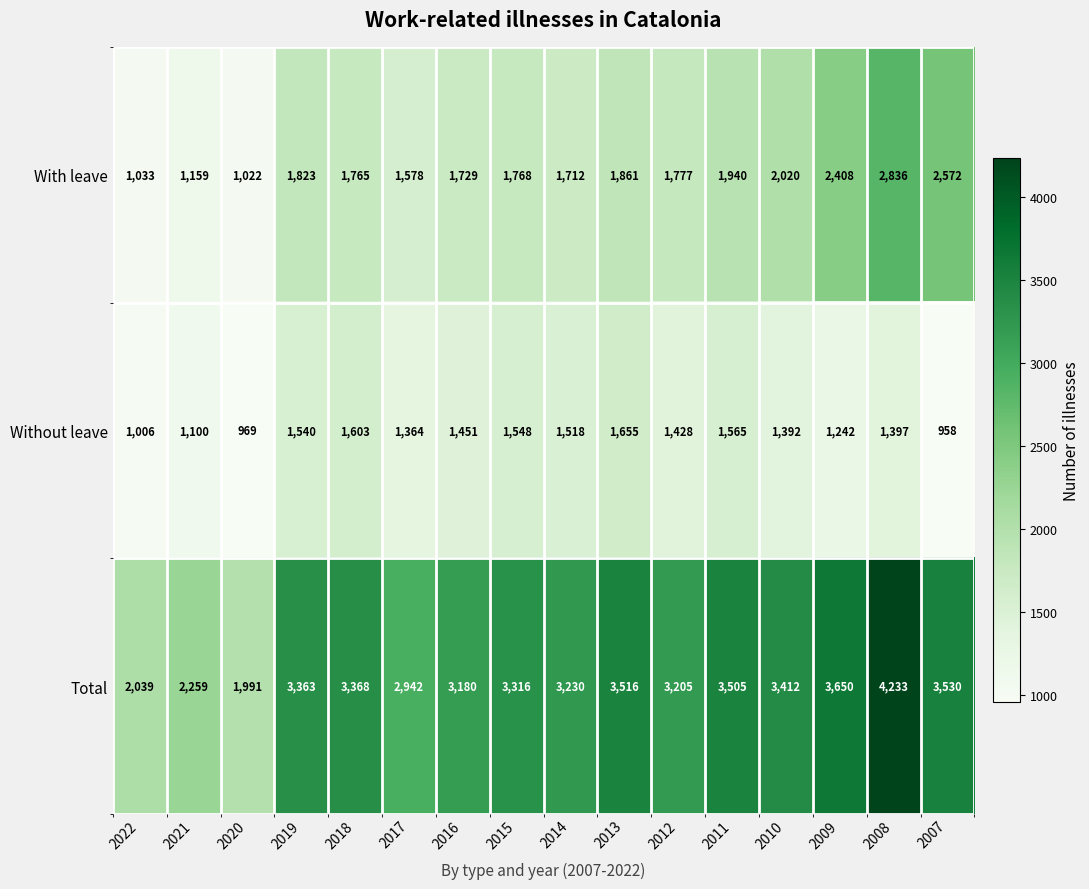

What is the approximate value of With leave at 2011, to the nearest 50?

1950